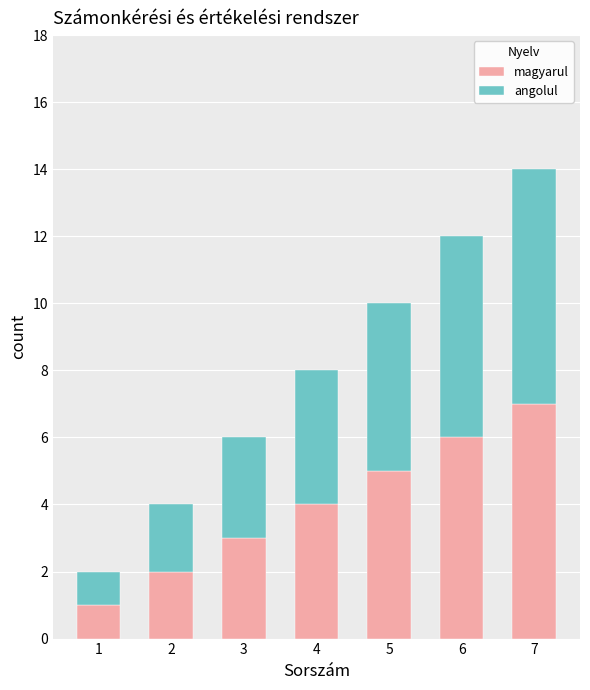

At which category is the sum across all series the highest?

7